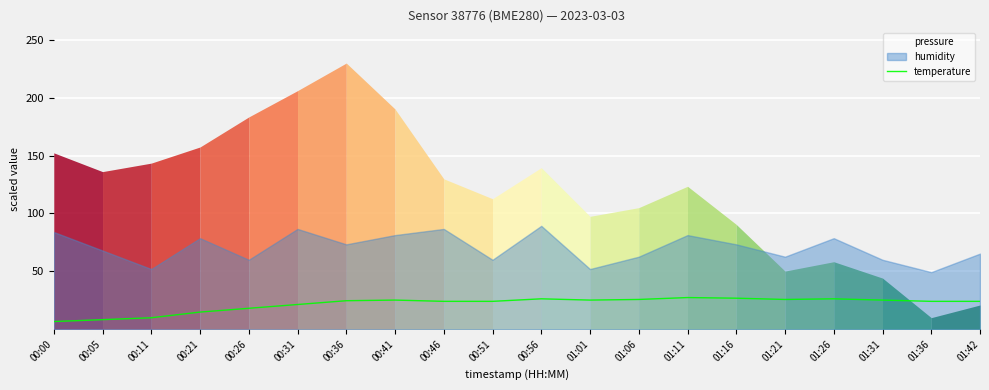

Which category has the lowest value across all series?

00:00